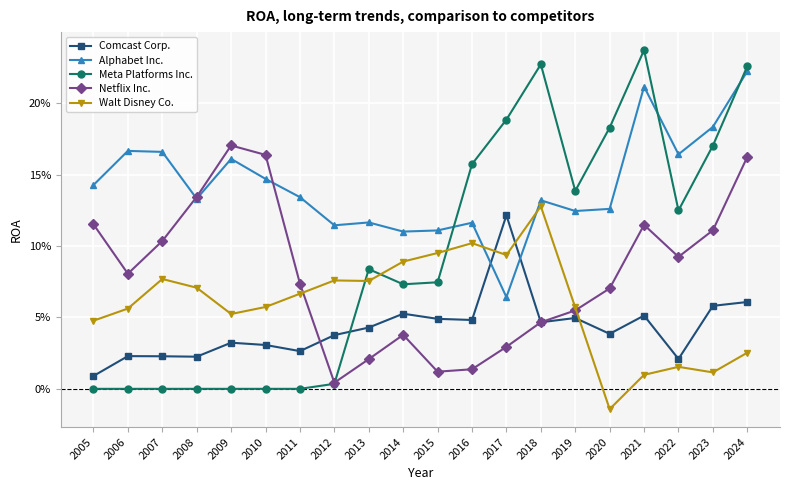

Reading left to right, what are all the values shown in this chart?

Comcast Corp.: 0.0	0.0	0.0	0.0	0.0	0.0	0.0	0.0	0.0	0.1	0.0	0.0	0.1	0.0	0.0	0.0	0.1	0.0	0.1	0.1
Alphabet Inc.: 0.1	0.2	0.2	0.1	0.2	0.1	0.1	0.1	0.1	0.1	0.1	0.1	0.1	0.1	0.1	0.1	0.2	0.2	0.2	0.2
Meta Platforms Inc.: 0.0	0.0	0.0	0.0	0.0	0.0	0.0	0.0	0.1	0.1	0.1	0.2	0.2	0.2	0.1	0.2	0.2	0.1	0.2	0.2
Netflix Inc.: 0.1	0.1	0.1	0.1	0.2	0.2	0.1	0.0	0.0	0.0	0.0	0.0	0.0	0.0	0.1	0.1	0.1	0.1	0.1	0.2
Walt Disney Co.: 0.0	0.1	0.1	0.1	0.1	0.1	0.1	0.1	0.1	0.1	0.1	0.1	0.1	0.1	0.1	-0.0	0.0	0.0	0.0	0.0